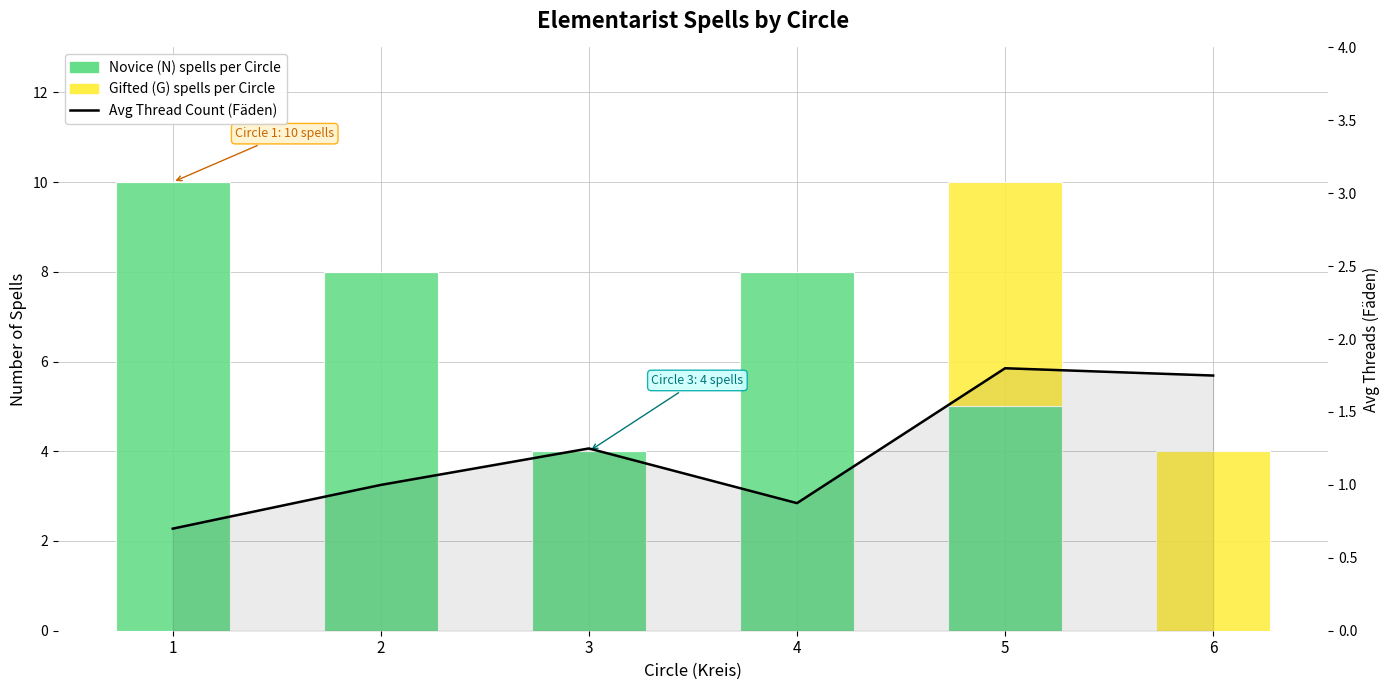

What is the difference between the highest and lowest values at 1?

10.0